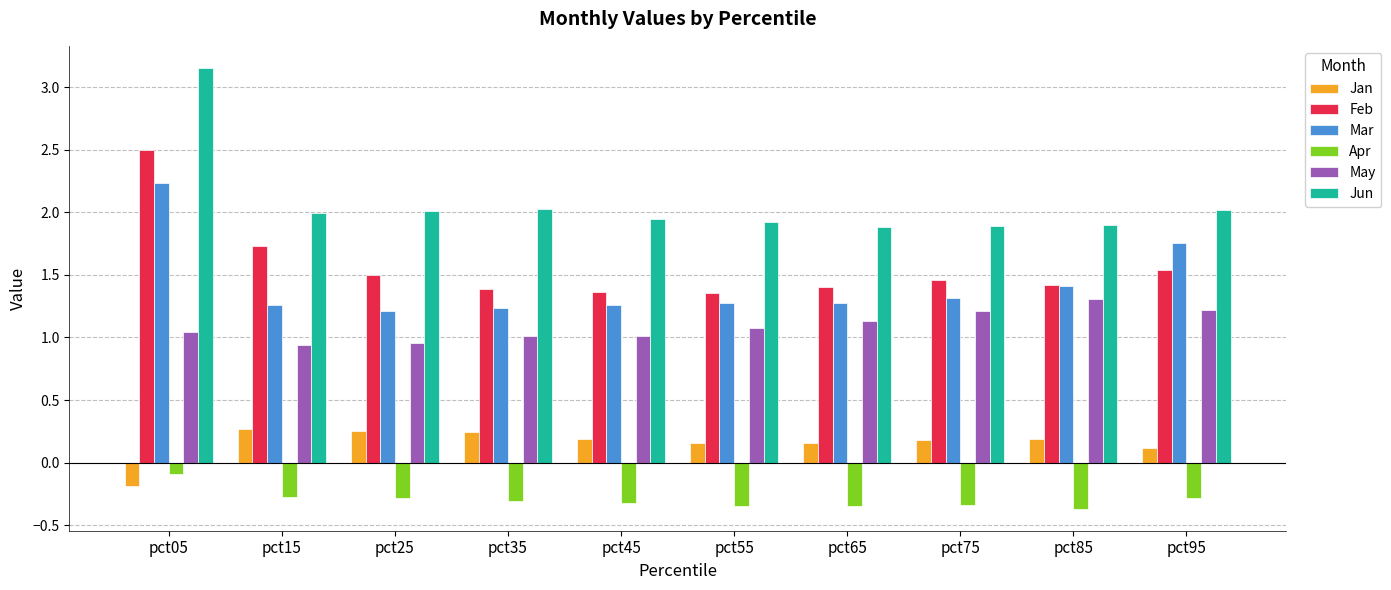

The value of Jun at pct85 is 1.9. True or false?

True